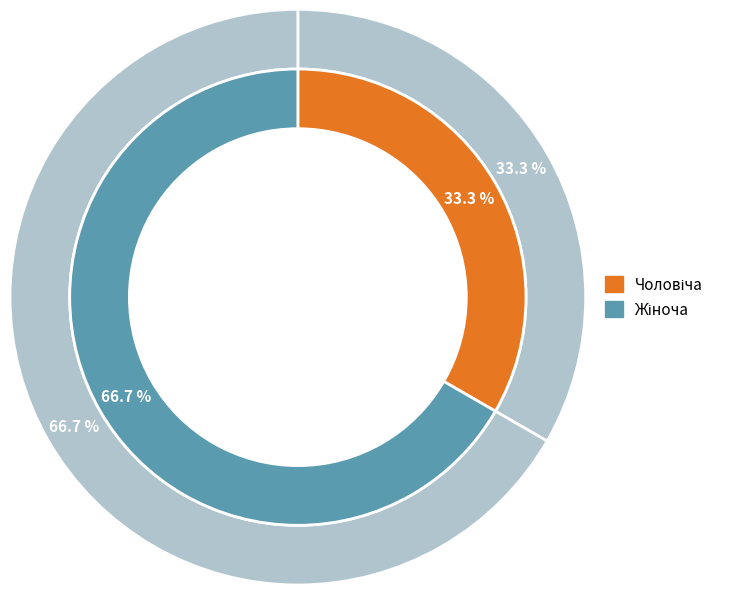

To the nearest percent, what portion does Жіноча represent?

67%